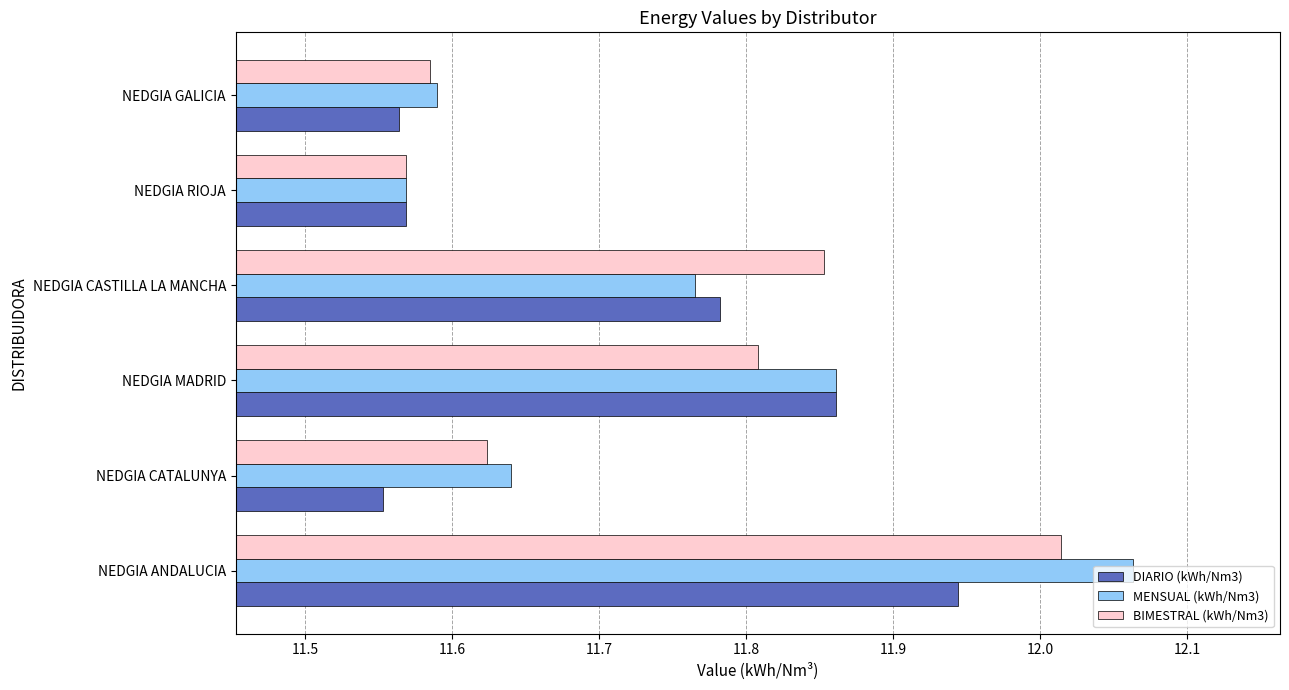

List the labels in order of MENSUAL (kWh/Nm3) value, largest first.

NEDGIA ANDALUCIA, NEDGIA MADRID, NEDGIA CASTILLA LA MANCHA, NEDGIA CATALUNYA, NEDGIA GALICIA, NEDGIA RIOJA